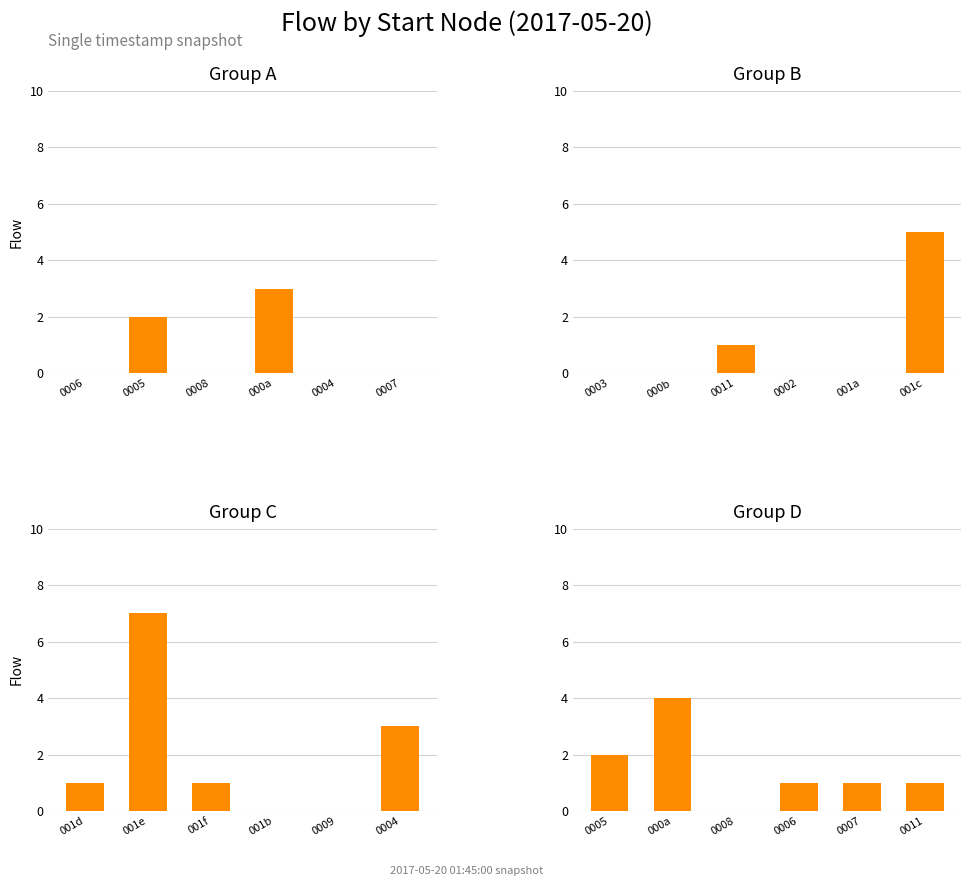

The value of Group D at 0011 is 1. True or false?

True